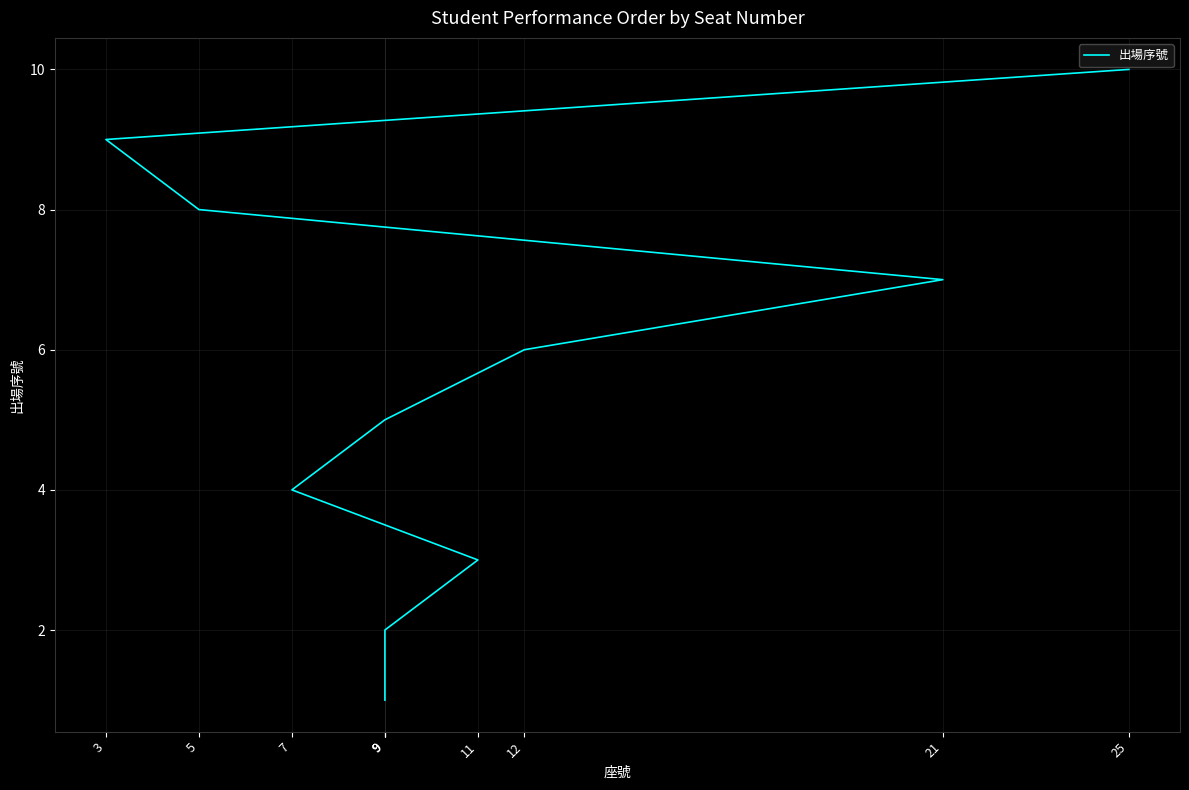

What is the label of the 8th point from the left?

5